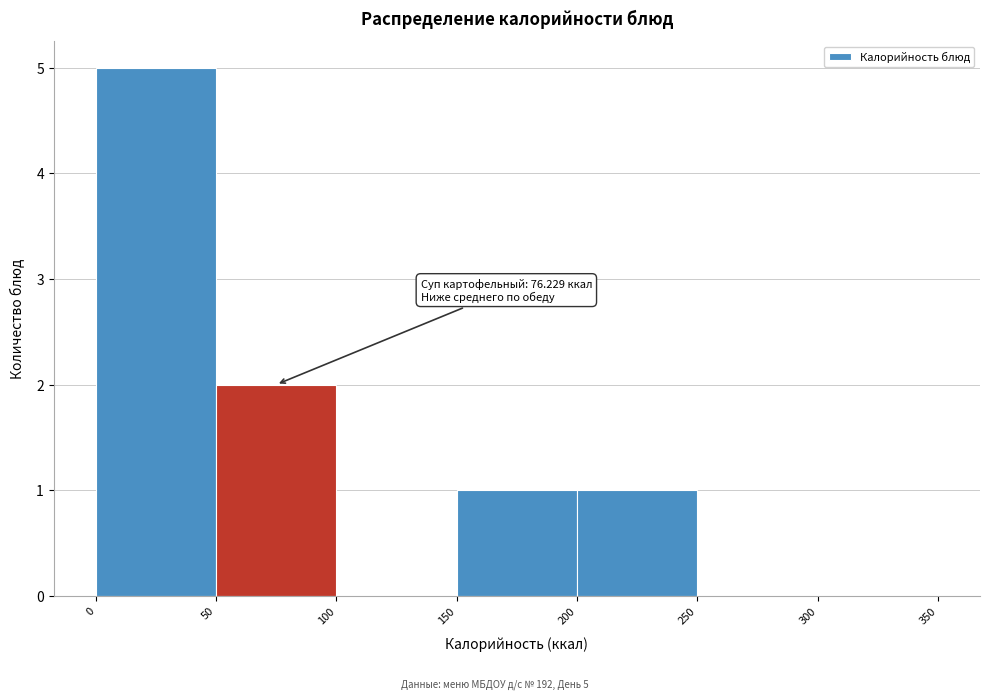

Over which range of the x-axis is the bar tallest?

0 to 50